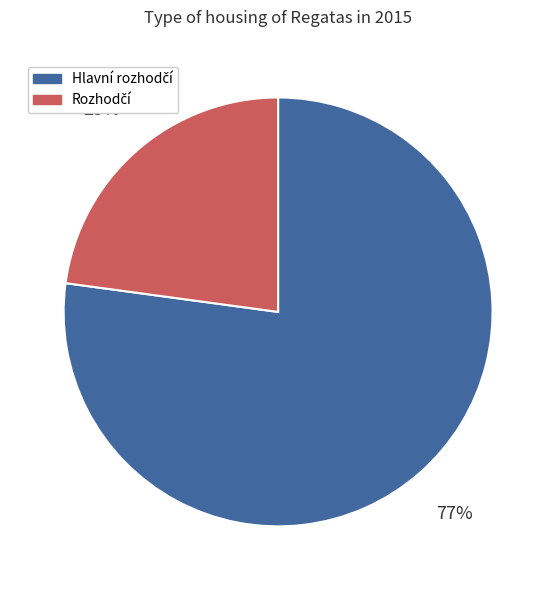

To the nearest percent, what is the difference between the largest and smallest slice percentages?

54%